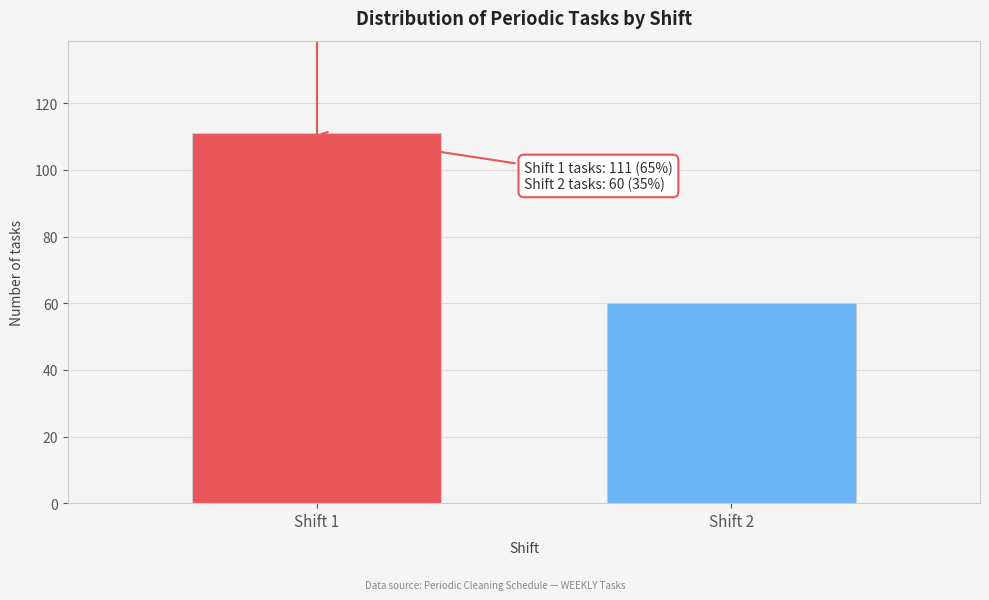

Reading left to right, what are all the values shown in this chart?

Shift 1=111	Shift 2=60